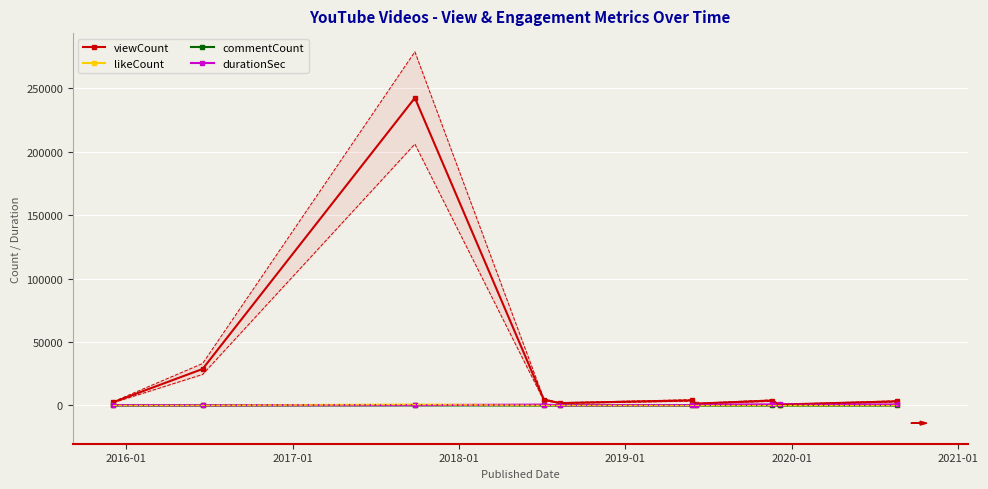

Count the number of data series in this chart.

4